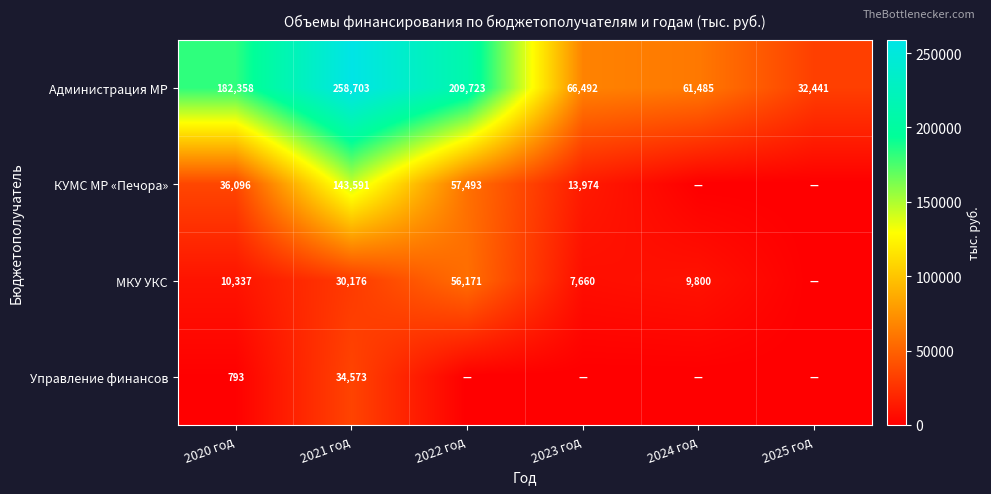

What is the difference between the second highest and minimum values in the Администрация МР series?

177282